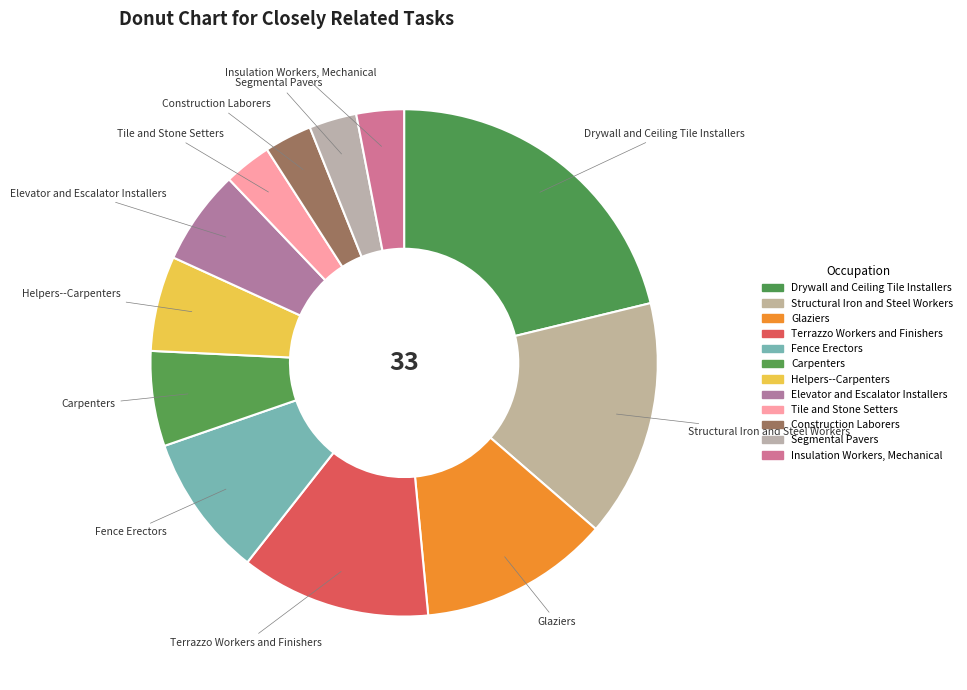

Is Elevator and Escalator Installers the majority of the pie?

No